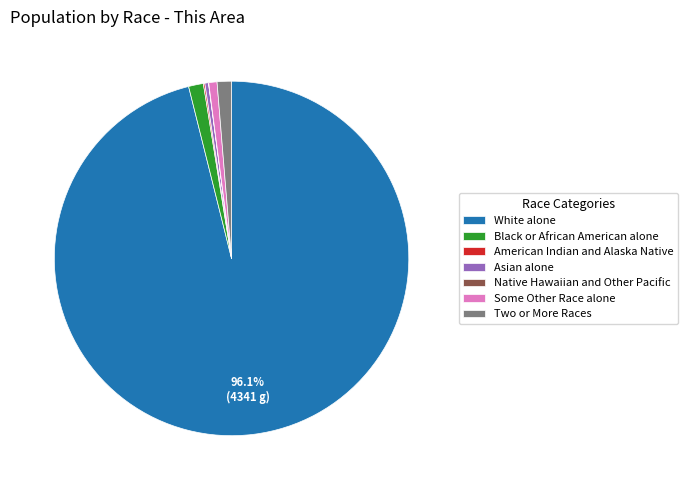

To the nearest percent, what is the difference between the largest and smallest slice percentages?

96%